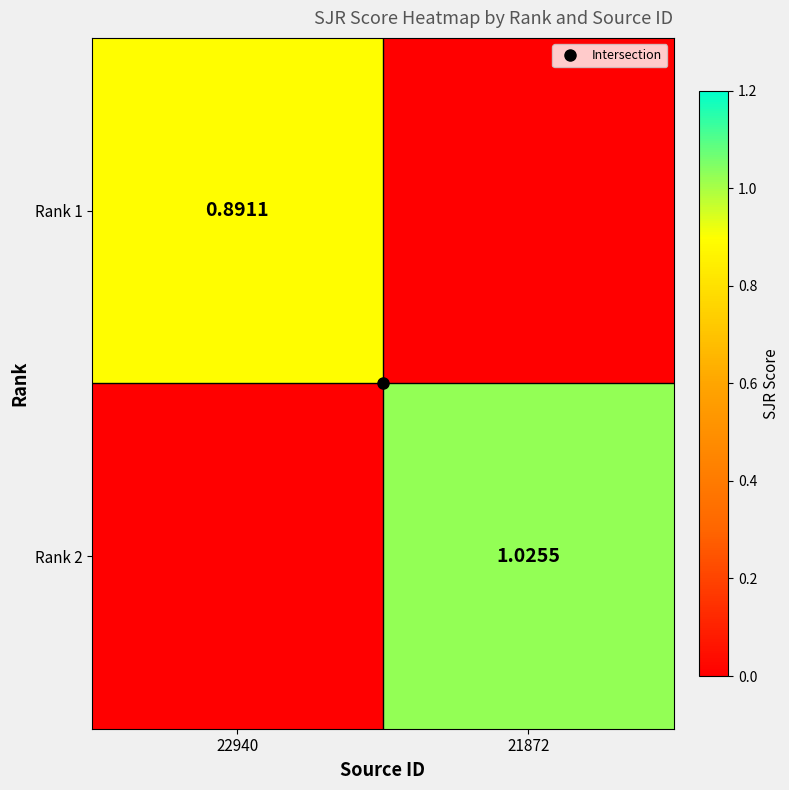

At which category is the sum across all series the highest?

21872